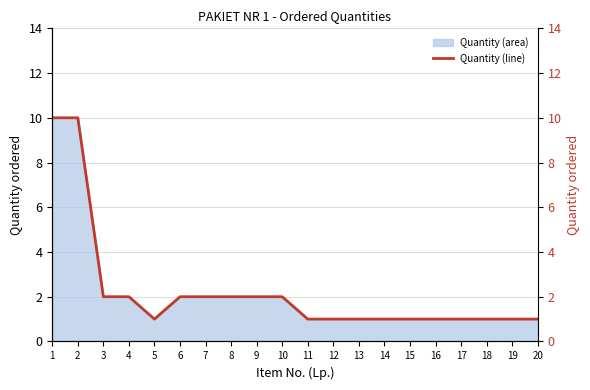

Reading right to left, list all the values displayed in this chart.

1	1	1	1	1	1	1	1	1	1	2	2	2	2	2	1	2	2	10	10